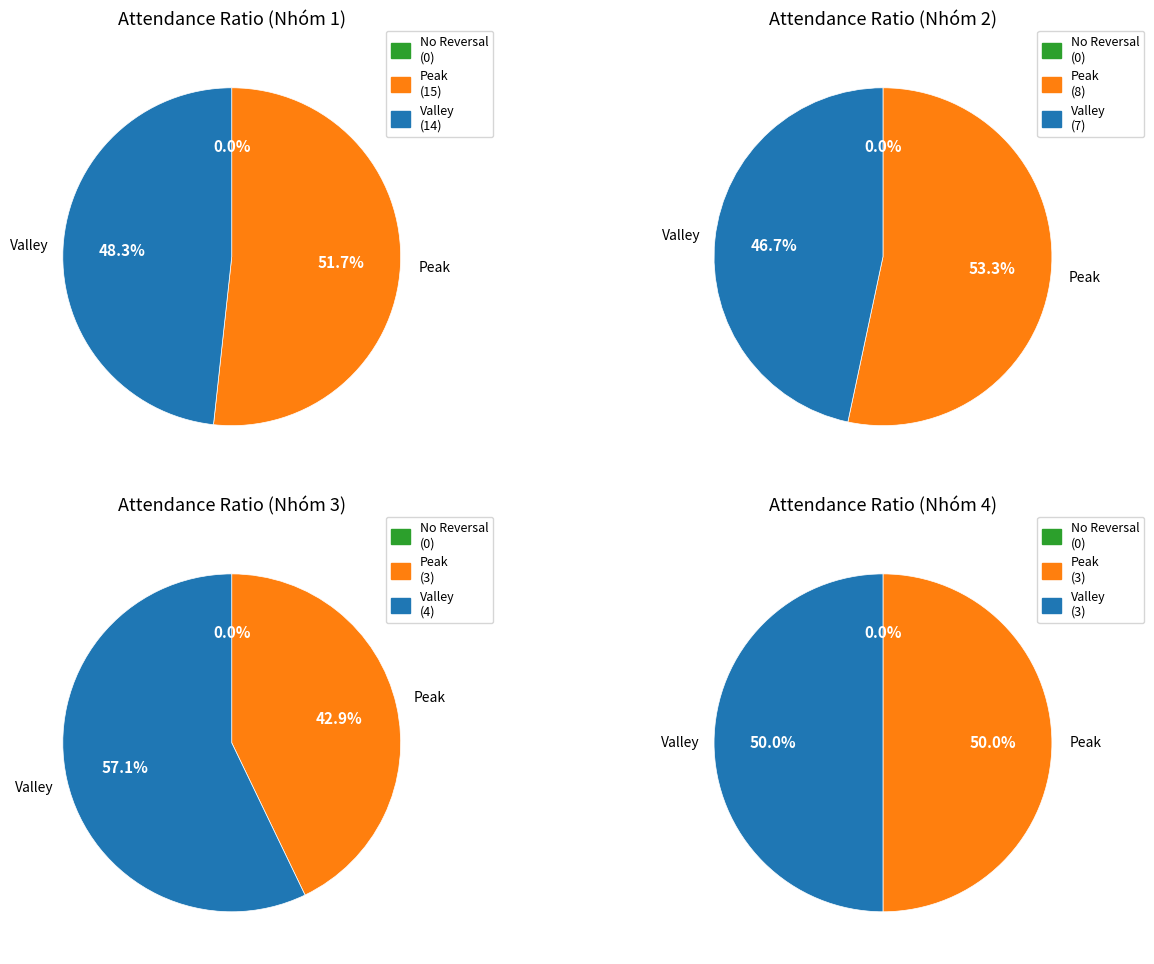

Which series has the widest spread of values?

Peak